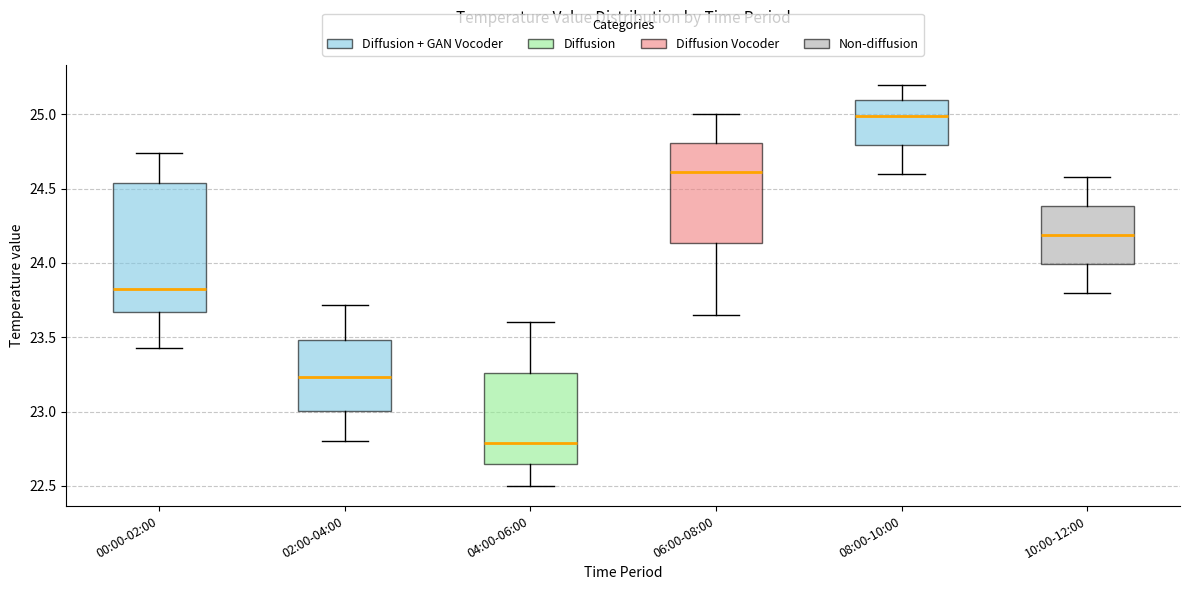

Where does the upper whisker of the box for 10:00-12:00 end on the y-axis? The values are not printed on the chart, so give them approximately, as read against the axis.

24.60